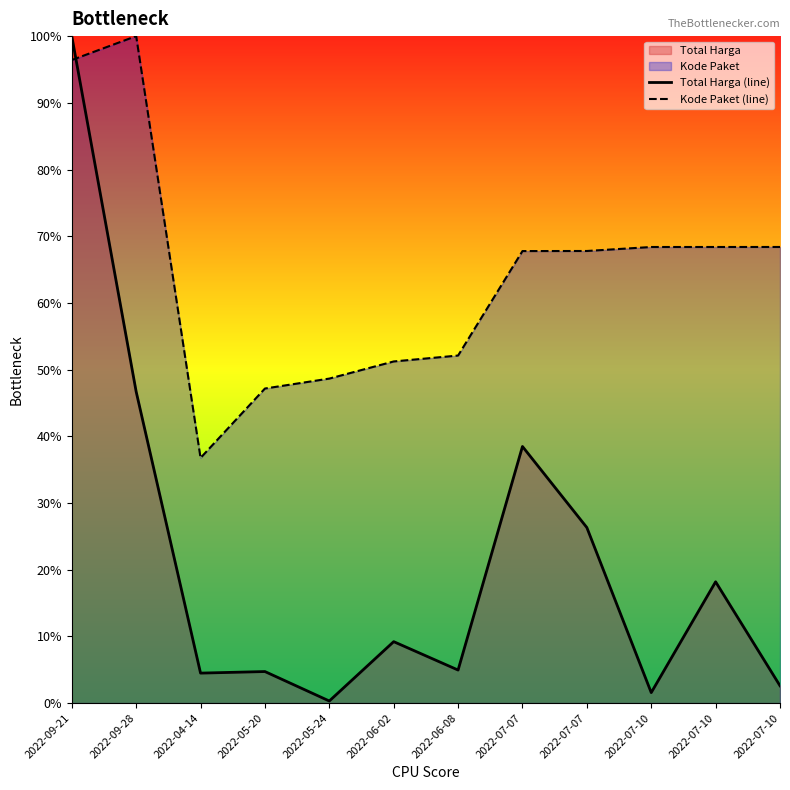

Which category has the highest value across all series?

2022-09-21